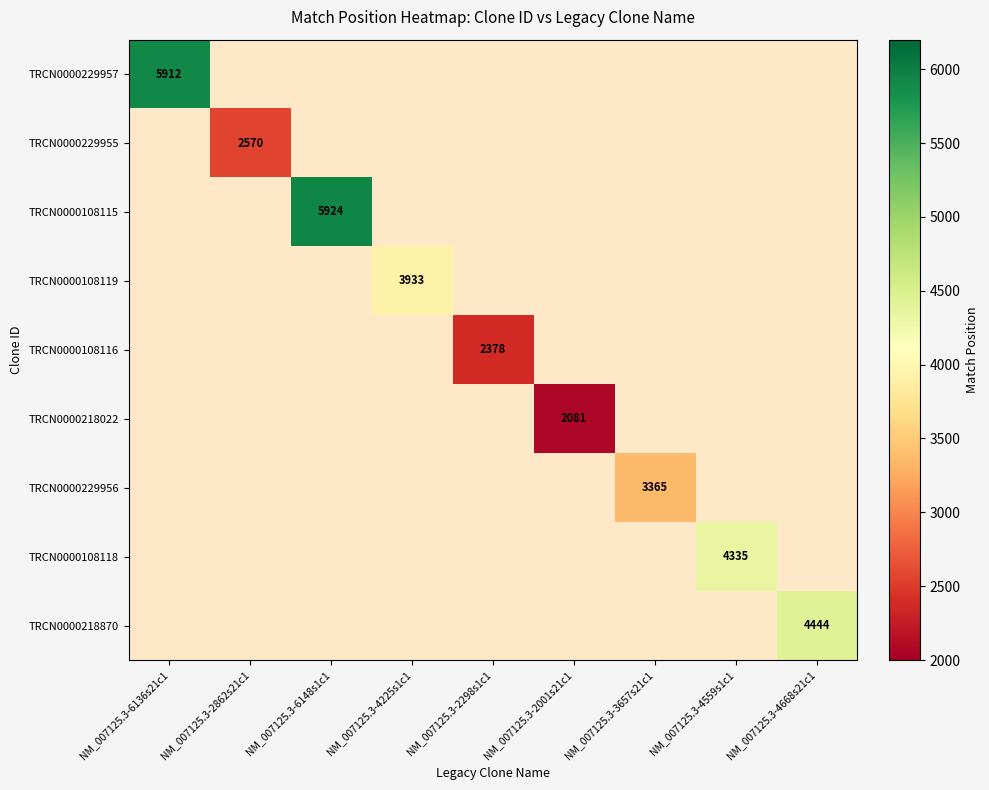

At NM_007125.3-2001s21c1, list the series in order from largest to smallest.

TRCN0000229957, TRCN0000229955, TRCN0000108115, TRCN0000108119, TRCN0000108116, TRCN0000218022, TRCN0000229956, TRCN0000108118, TRCN0000218870